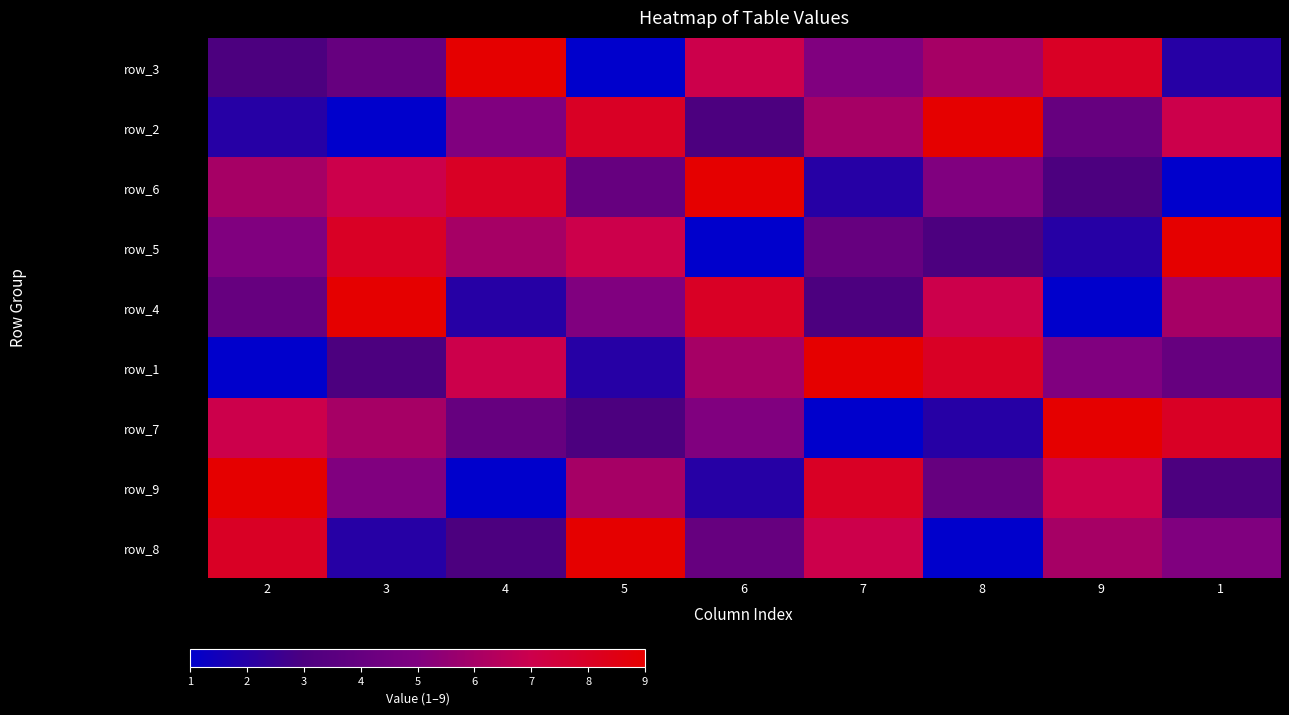

What is the minimum value shown in the chart?

1